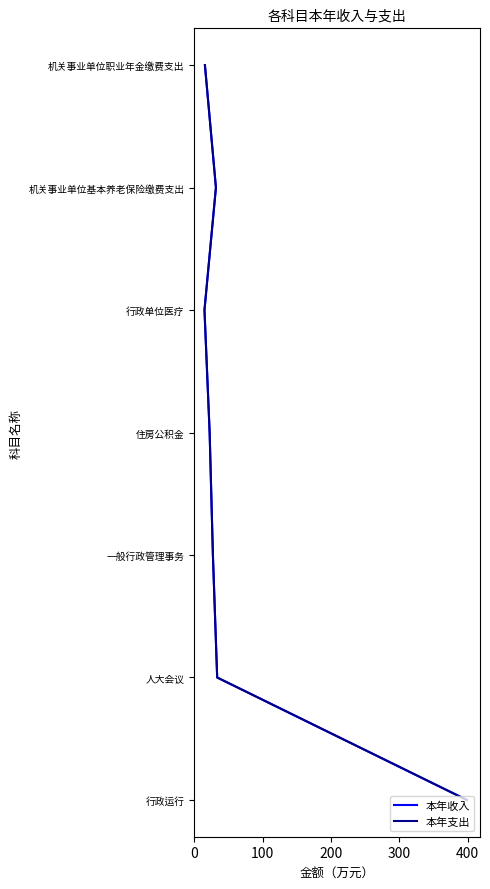

True or false: 本年支出 has more than 1 interior local peaks.

False